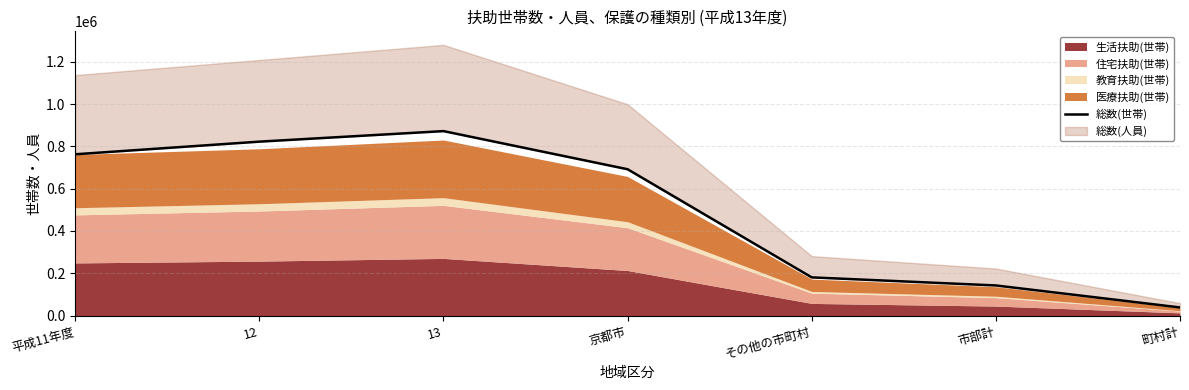

What is the value of the 2nd point from the left?

822660